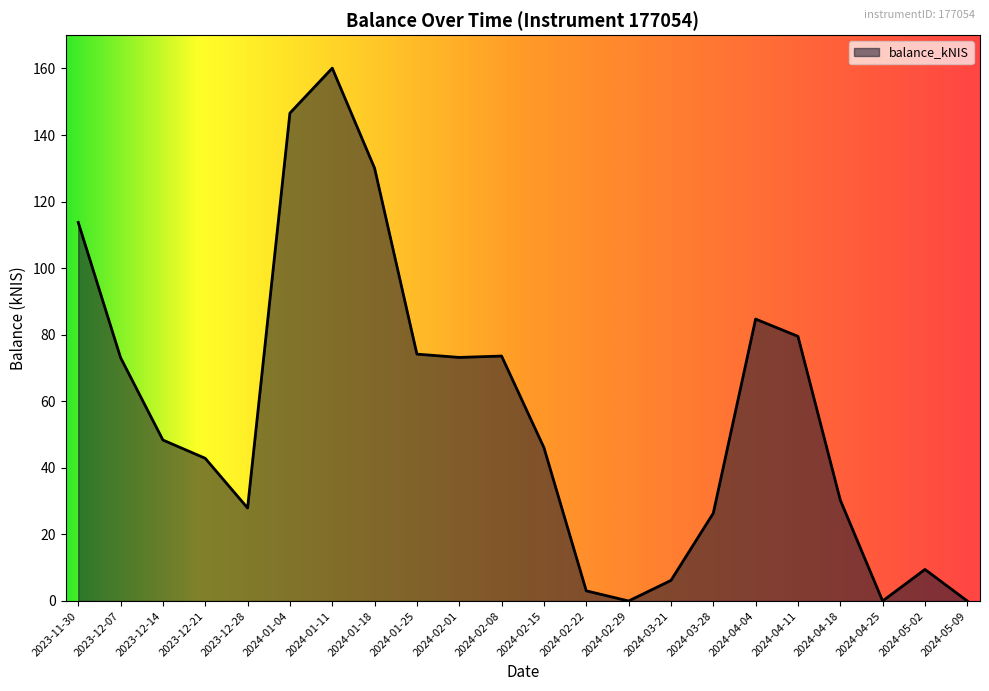

What is the ratio of the value at 2024-04-04 to the value at 2023-12-28?

3.0